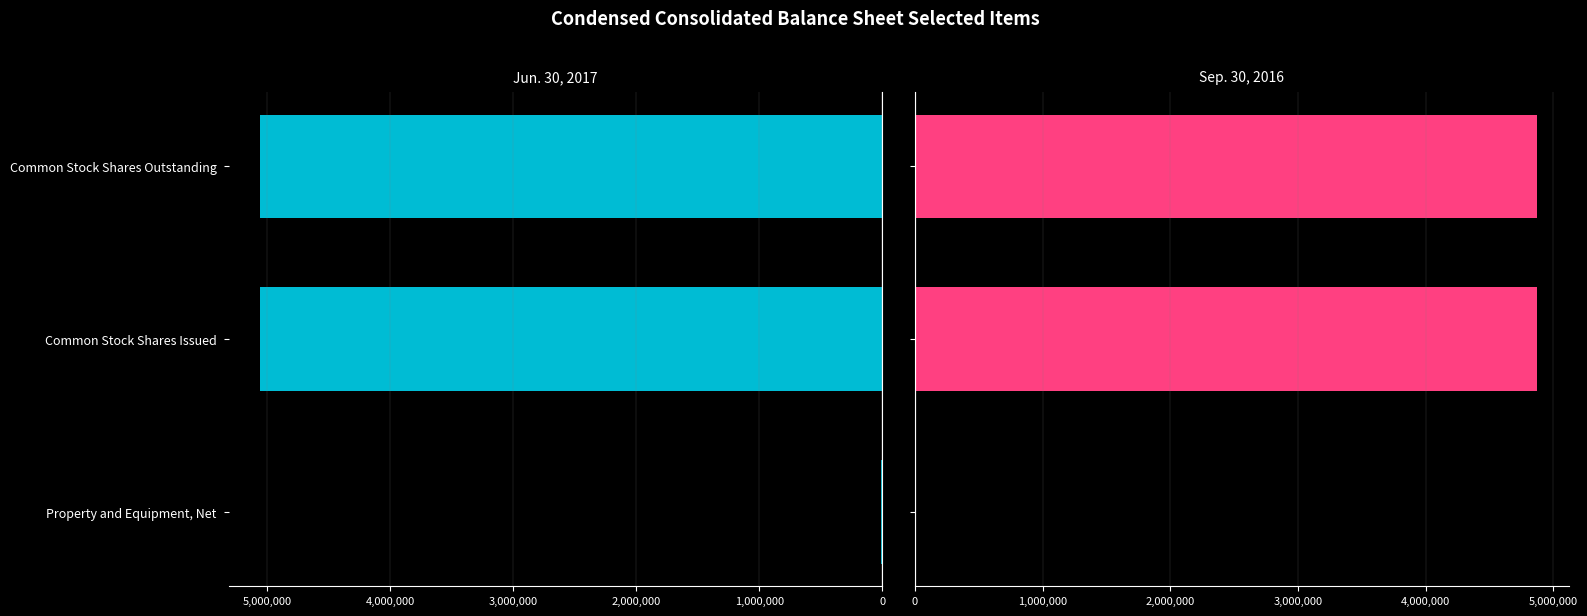

At Common Stock Shares Outstanding, list the series in order from smallest to largest.

Sep. 30, 2016, Jun. 30, 2017